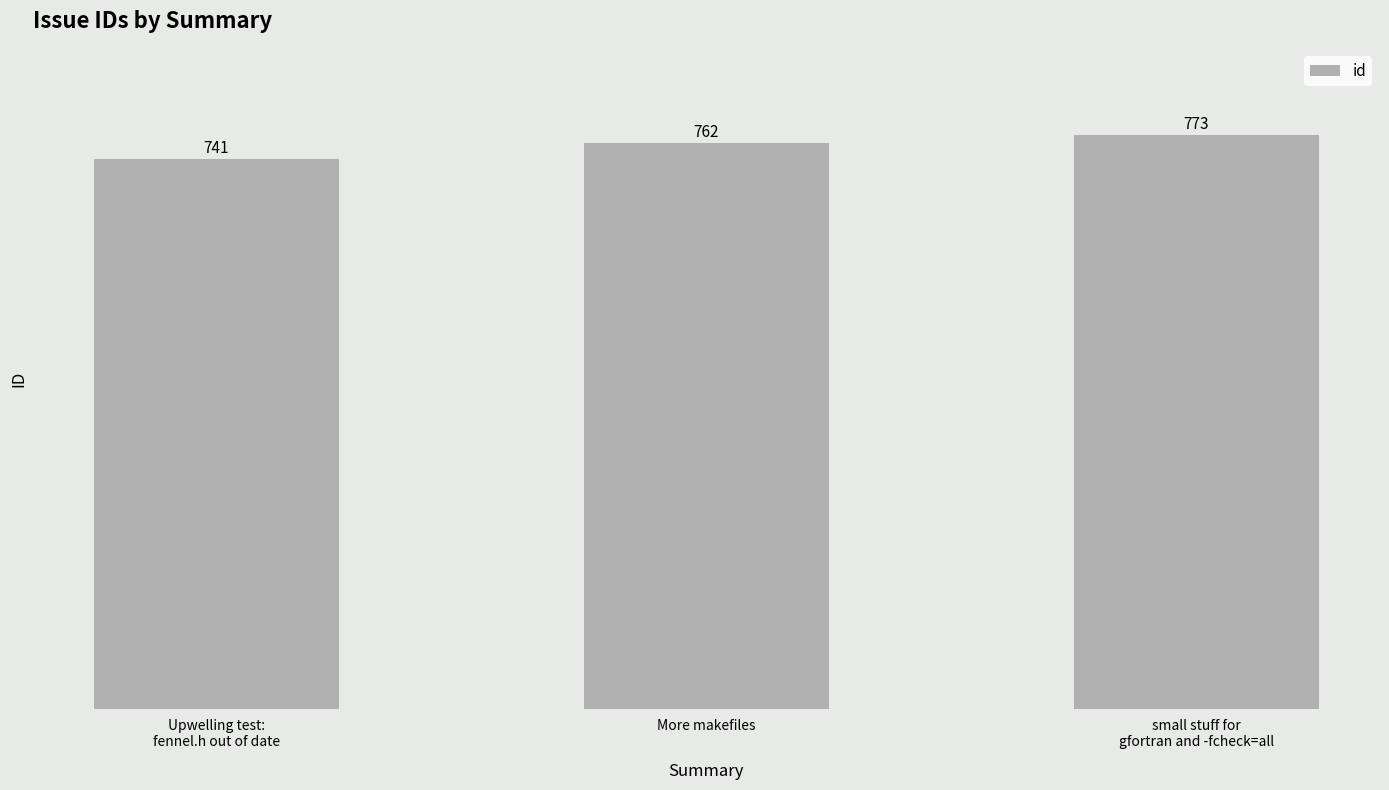

What is the average value?

759